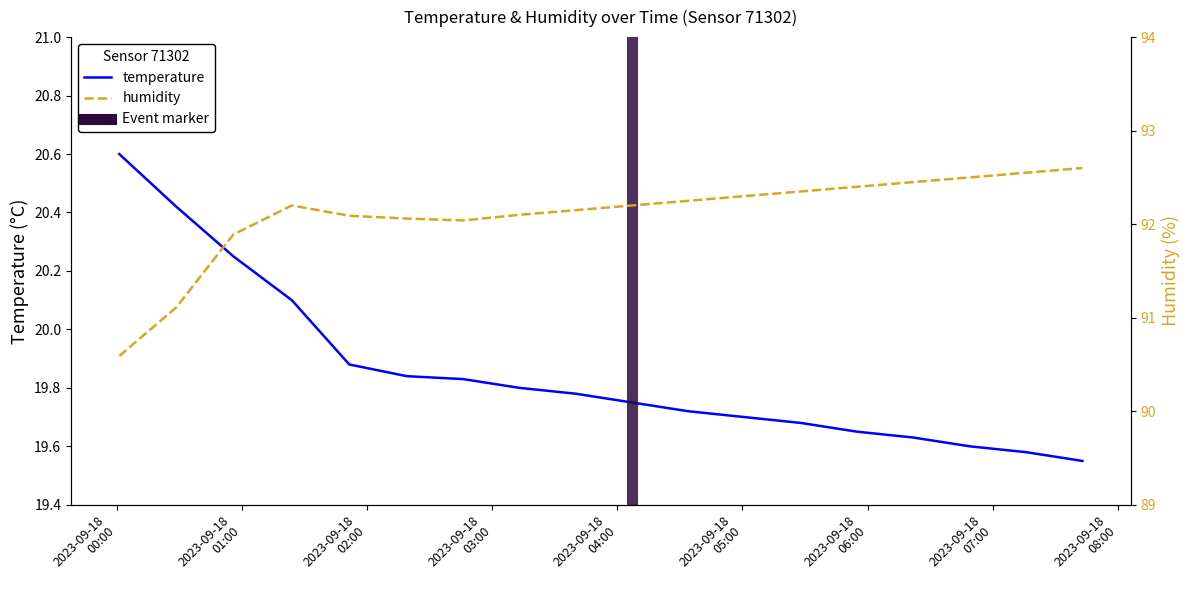

At which category is the sum across all series the highest?

2023-09-18T01:23:52